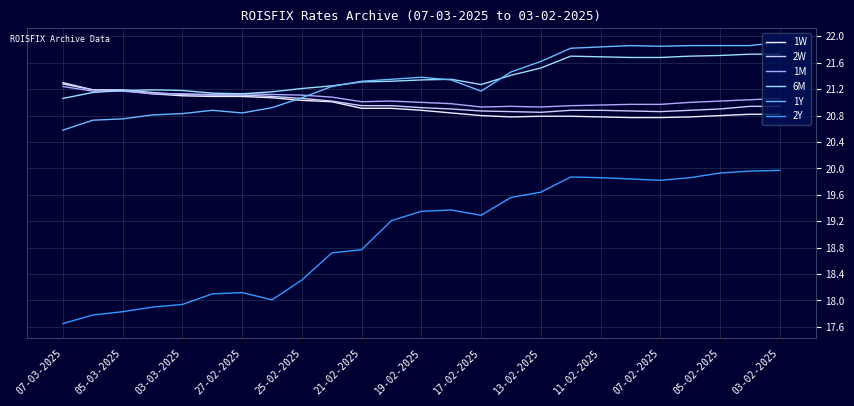

True or false: 2Y and 1M cross at least once.

False